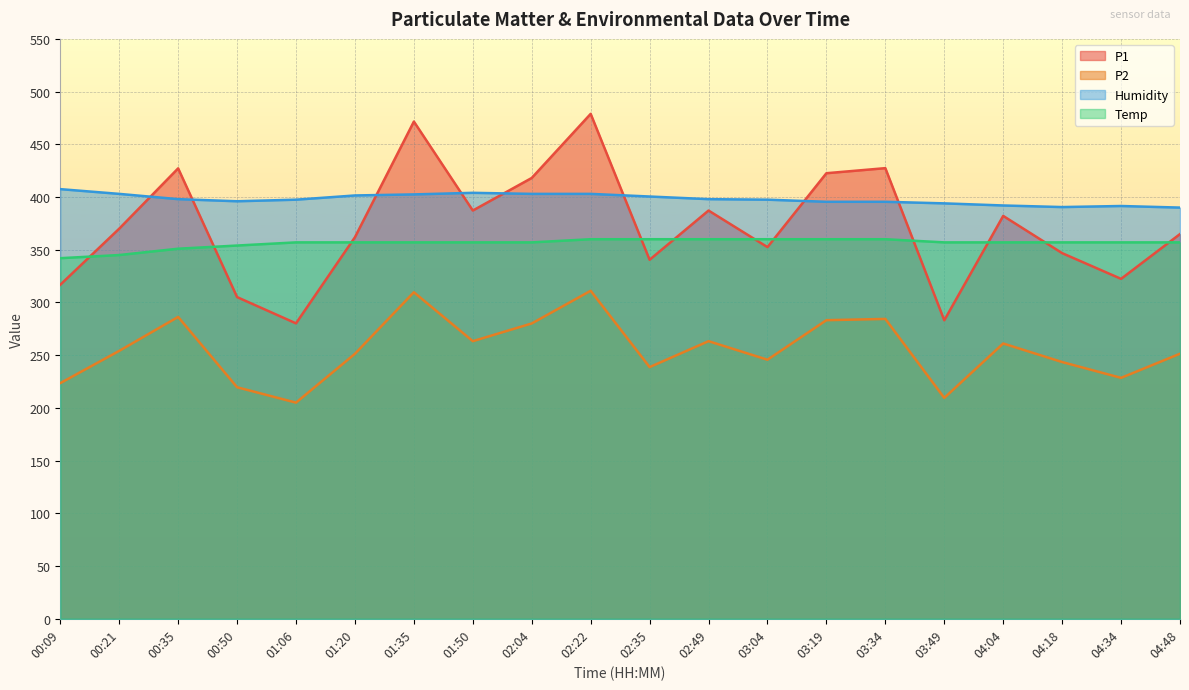

True or false: P2 and P1 intersect in this chart.

False